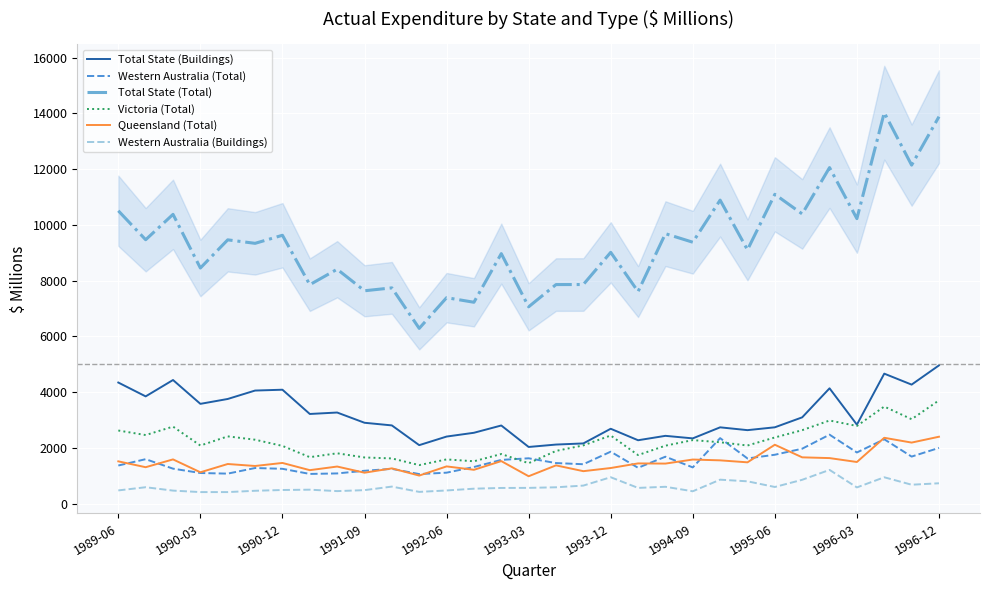

How many lines are shown in the chart?

6